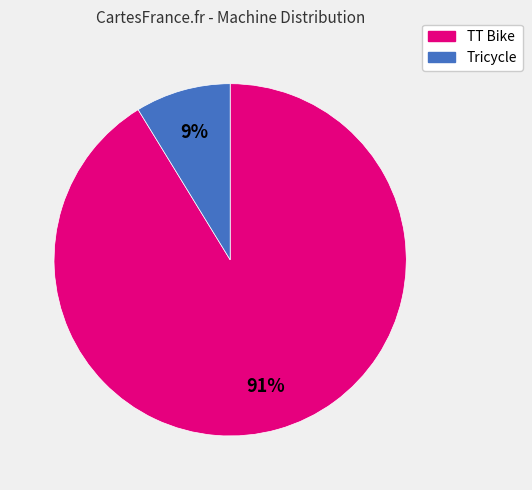

Is there any slice that represents more than half of the pie?

Yes